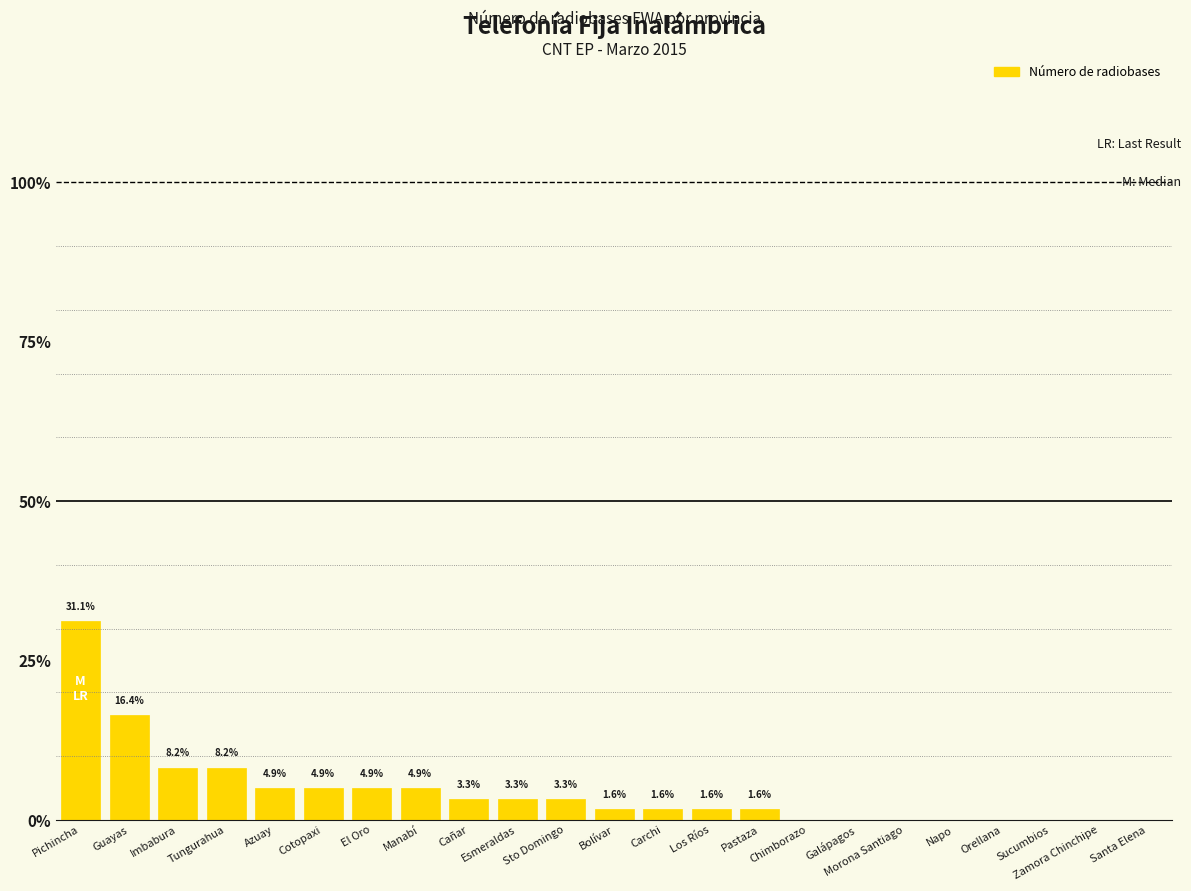

Approximately how many times larger is the value at Sto Domingo compared to El Oro?

0.7